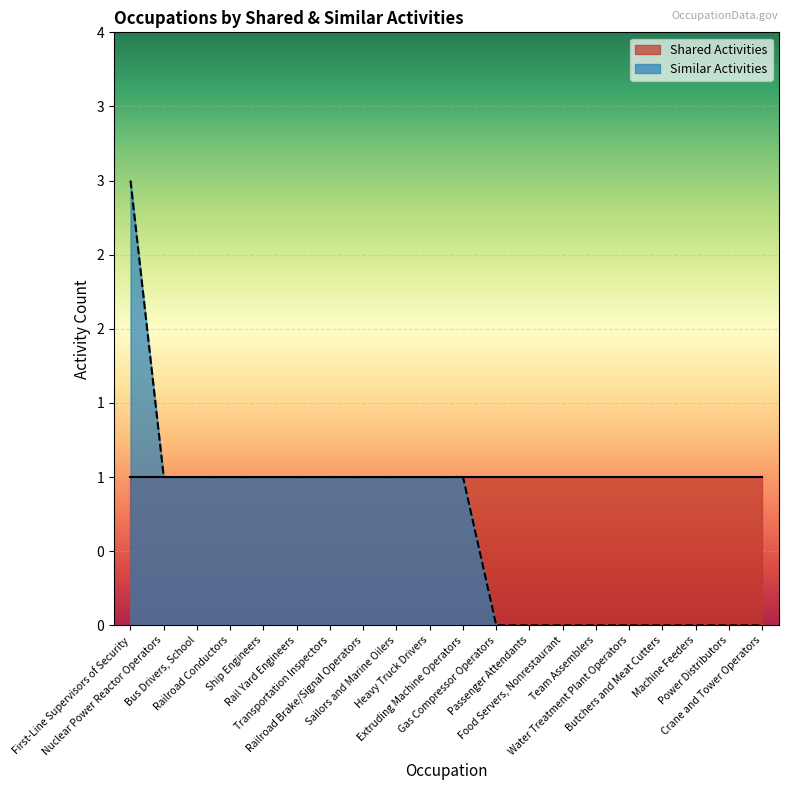

What is the sum of all values?

13